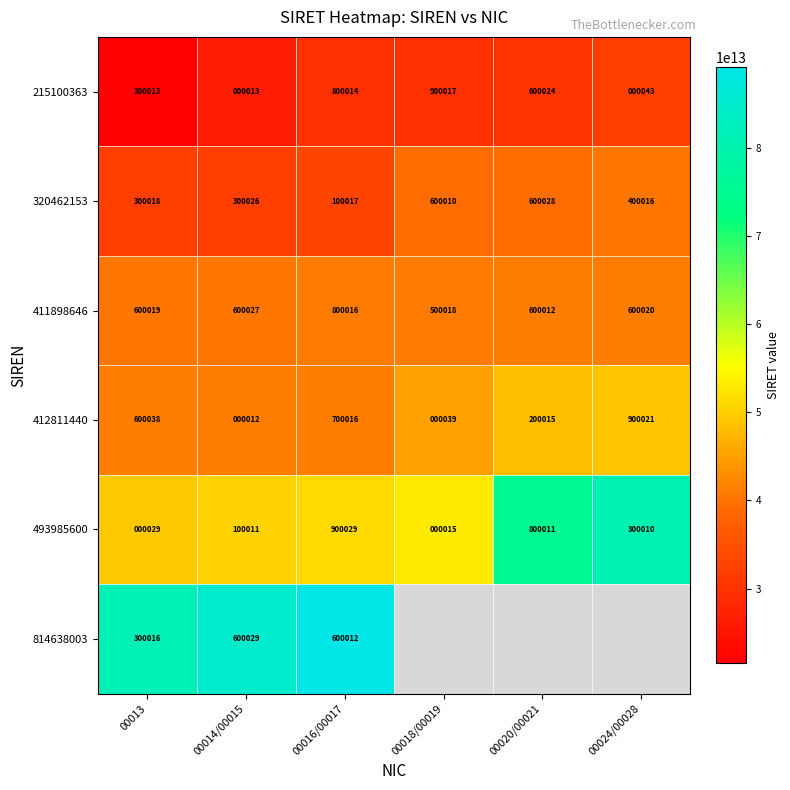

How many data points in 320462153 are less than 400016?

3